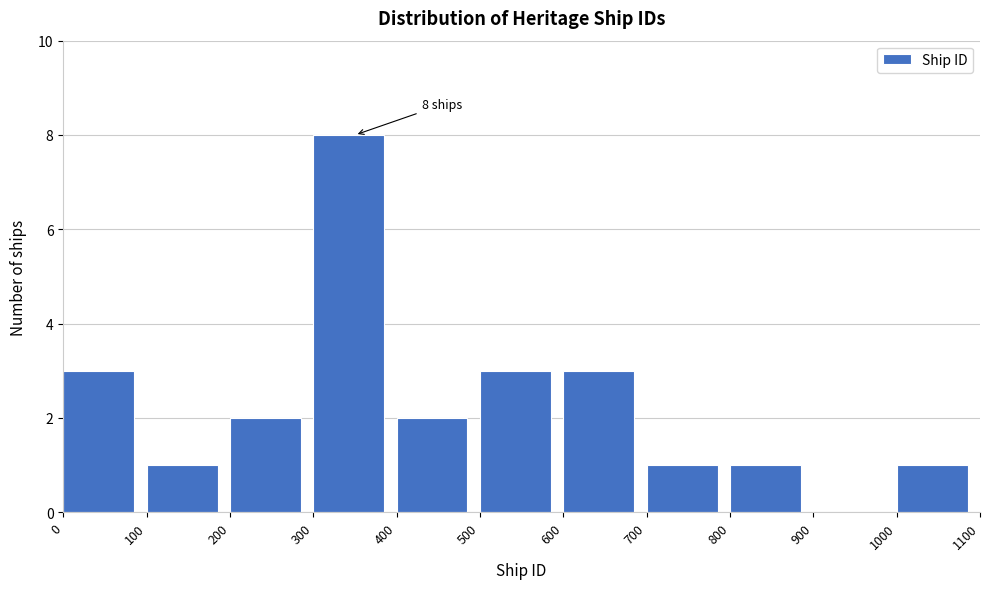

Over which range of the x-axis is the bar tallest?

300 to 400